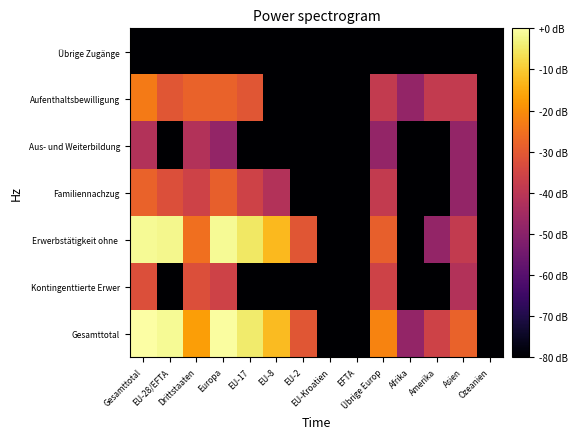

Which label corresponds to the largest value in the chart?

Gesamttotal